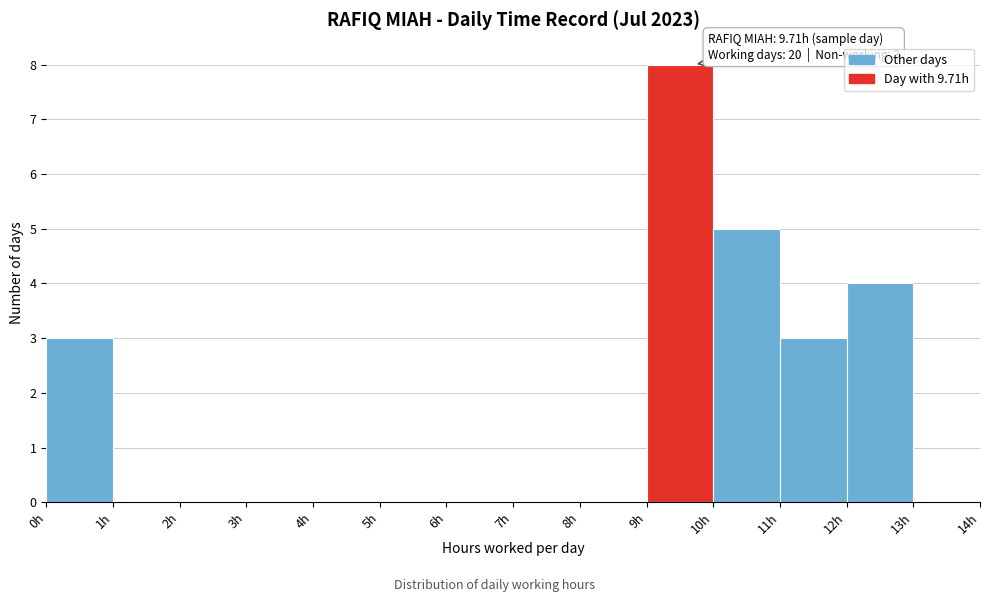

Which range on the x-axis has the tallest bar?

9 to 10